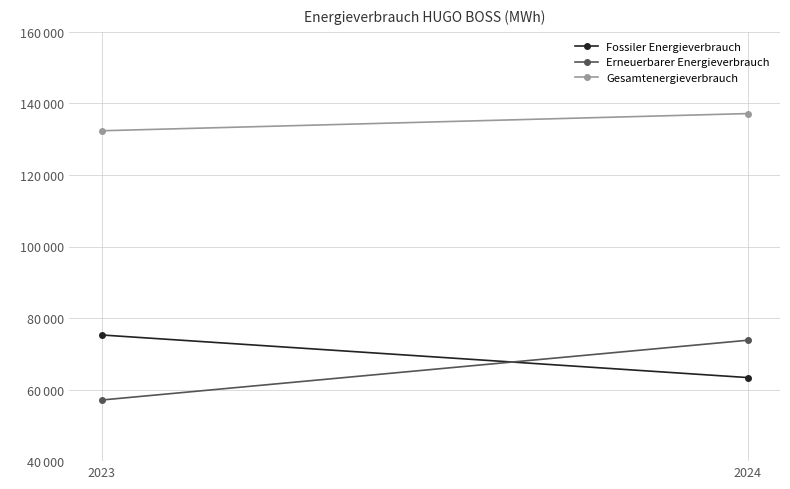

Which has a higher value, 2023 or 2024?

2023